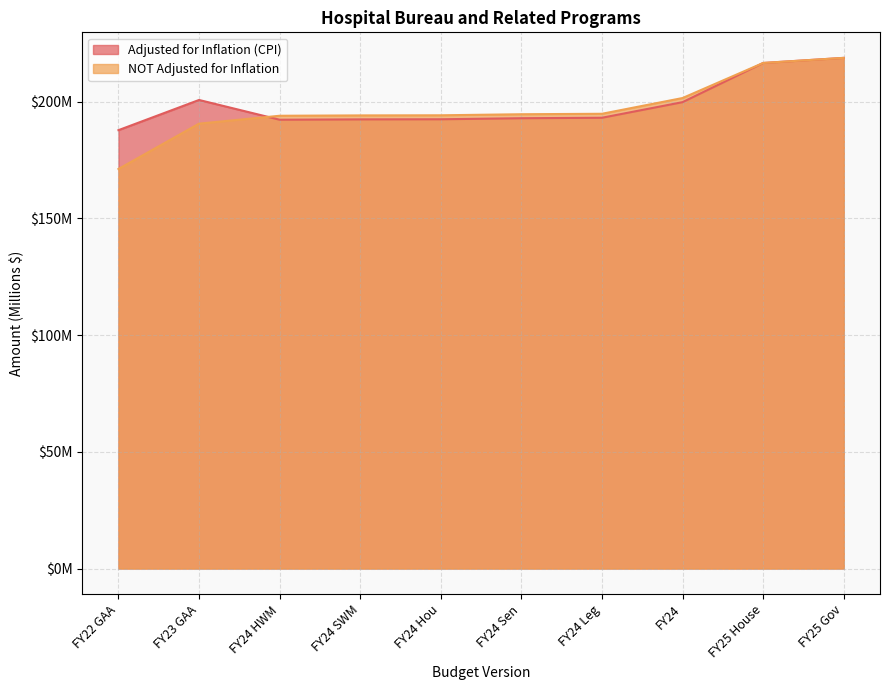

What is the difference between the highest and lowest values at FY24?

1.8